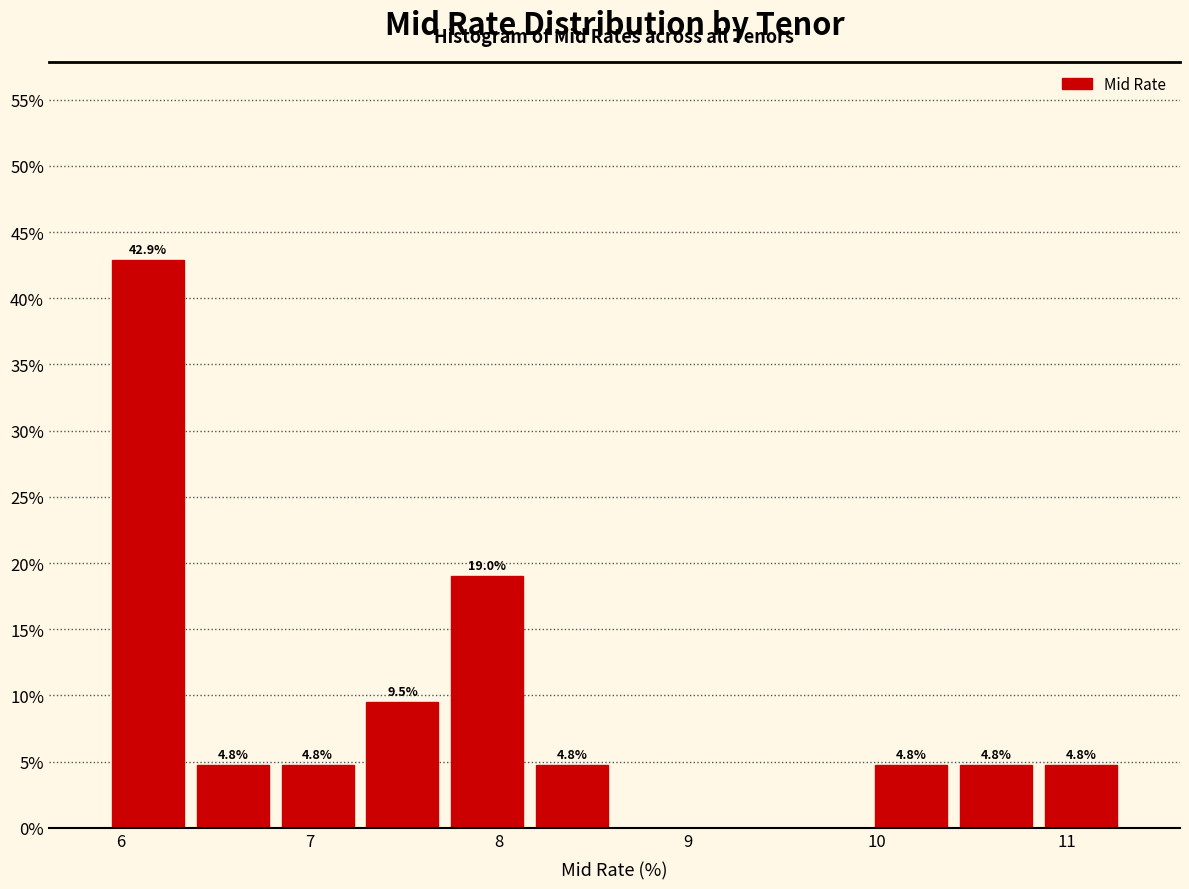

Which range on the x-axis has the tallest bar?

5.9 to 6.4